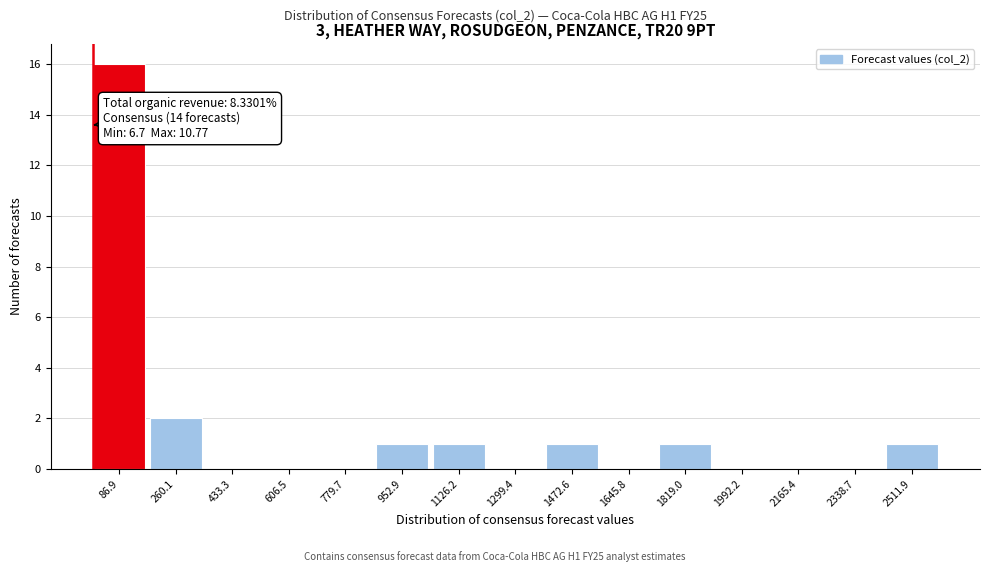

Which range on the x-axis has the tallest bar?

0 to 180